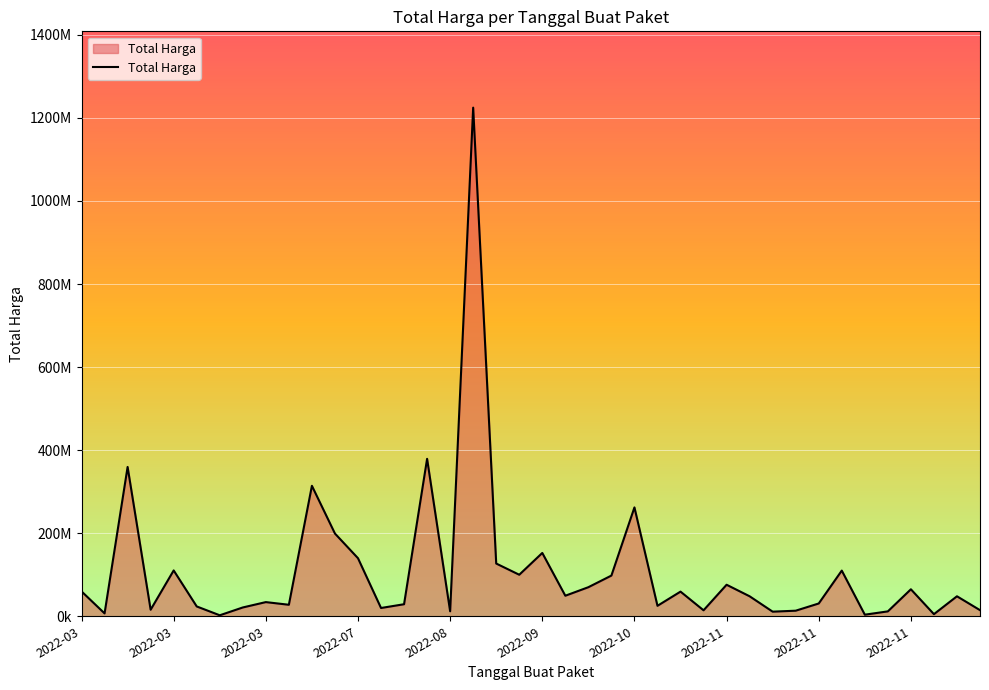

What is the average value?

109389879